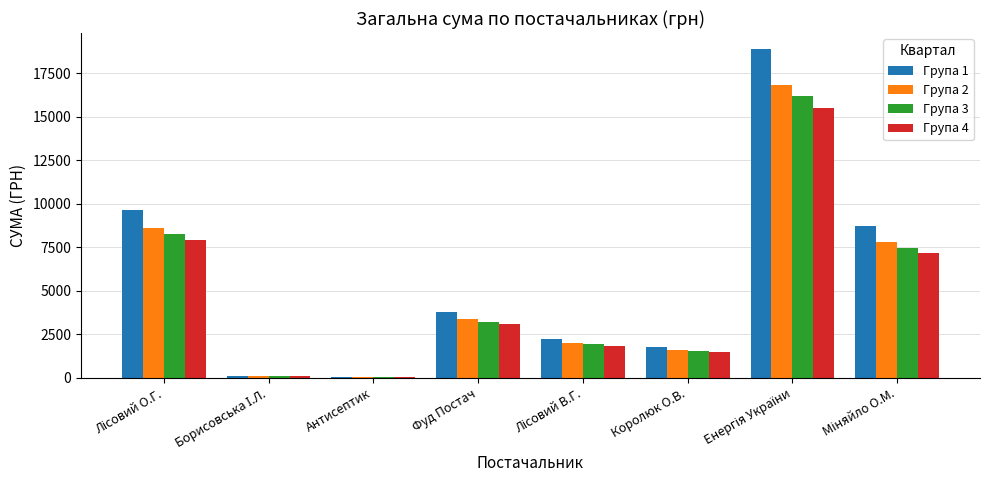

What is the highest value of the Група 2 series?

16839.9